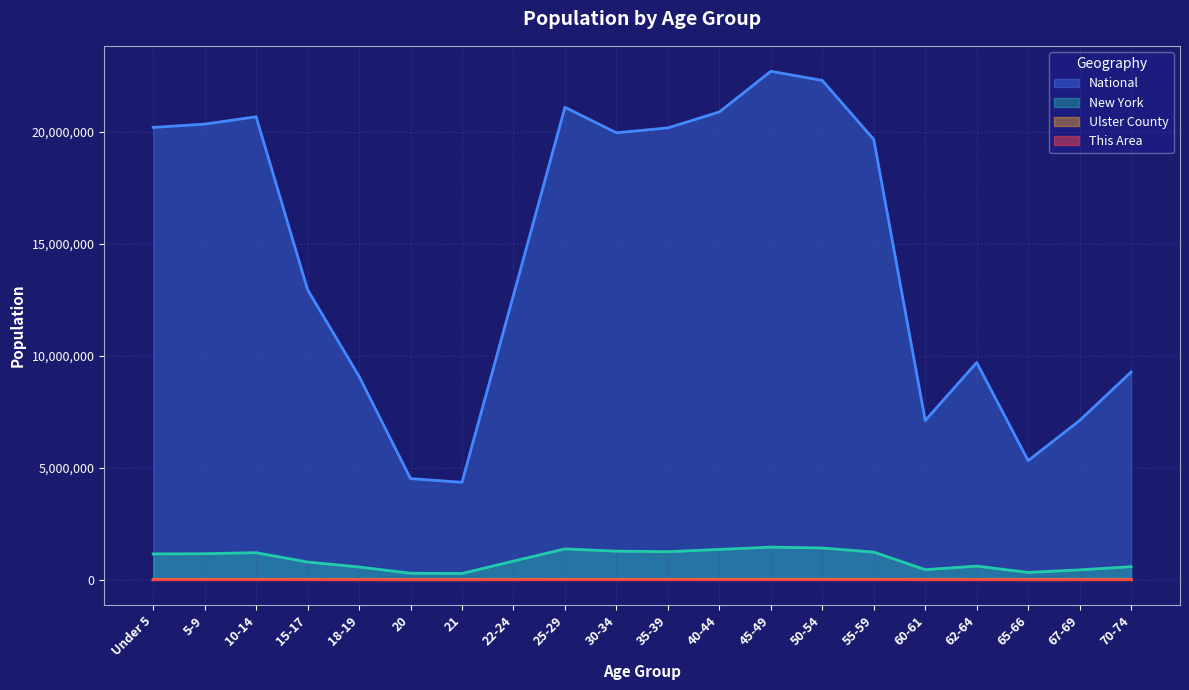

What are all the series names shown in the legend?

National, New York, Ulster County, This Area